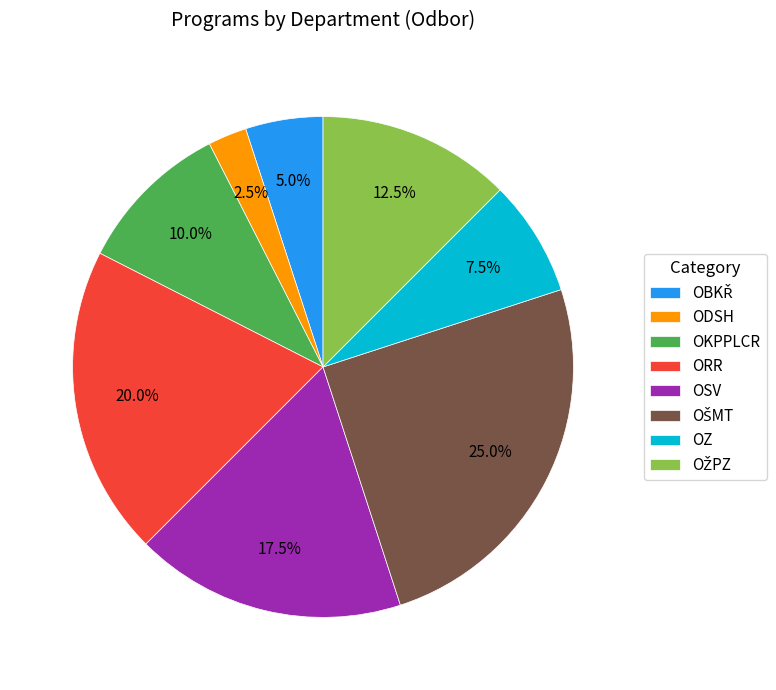

Does ODSH represent more than half of the total?

No